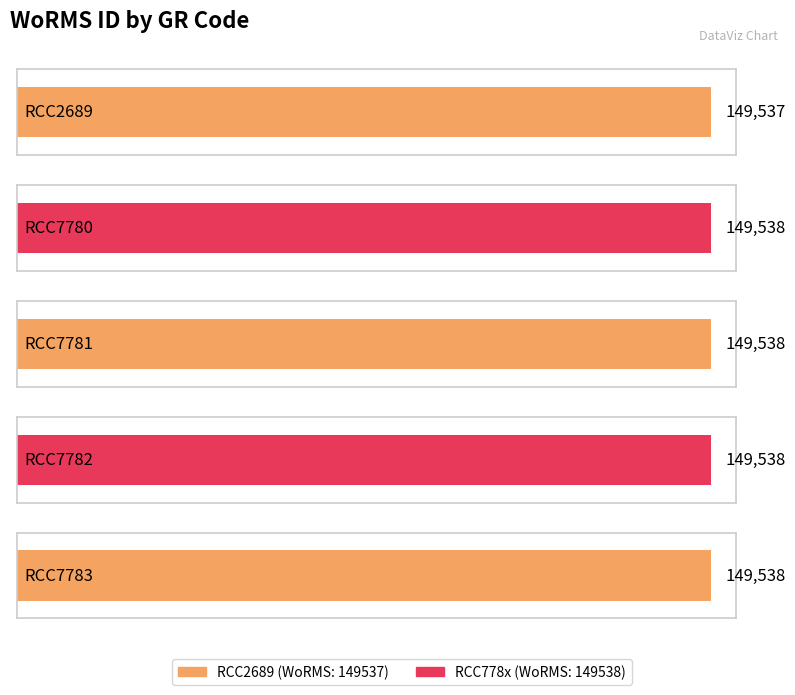

Reading left to right, extract all data points from this chart.

149537	149538	149538	149538	149538